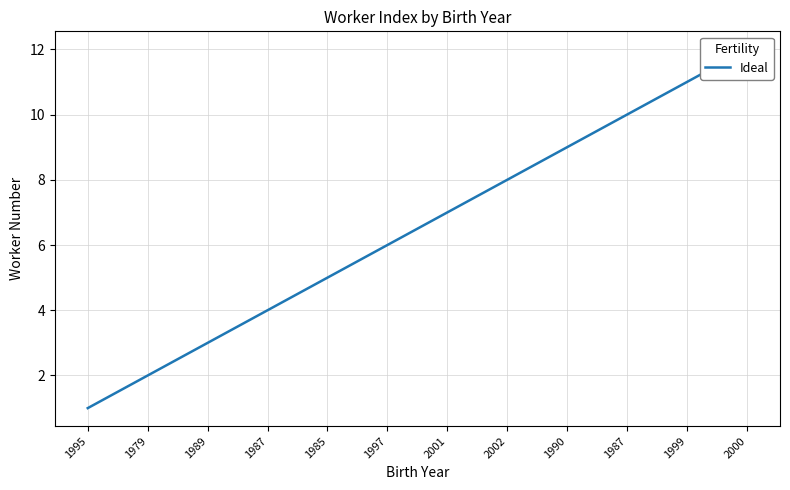

List the labels in order of value, largest first.

2000, 1999, 1987, 1990, 2002, 2001, 1997, 1985, 1987, 1989, 1979, 1995